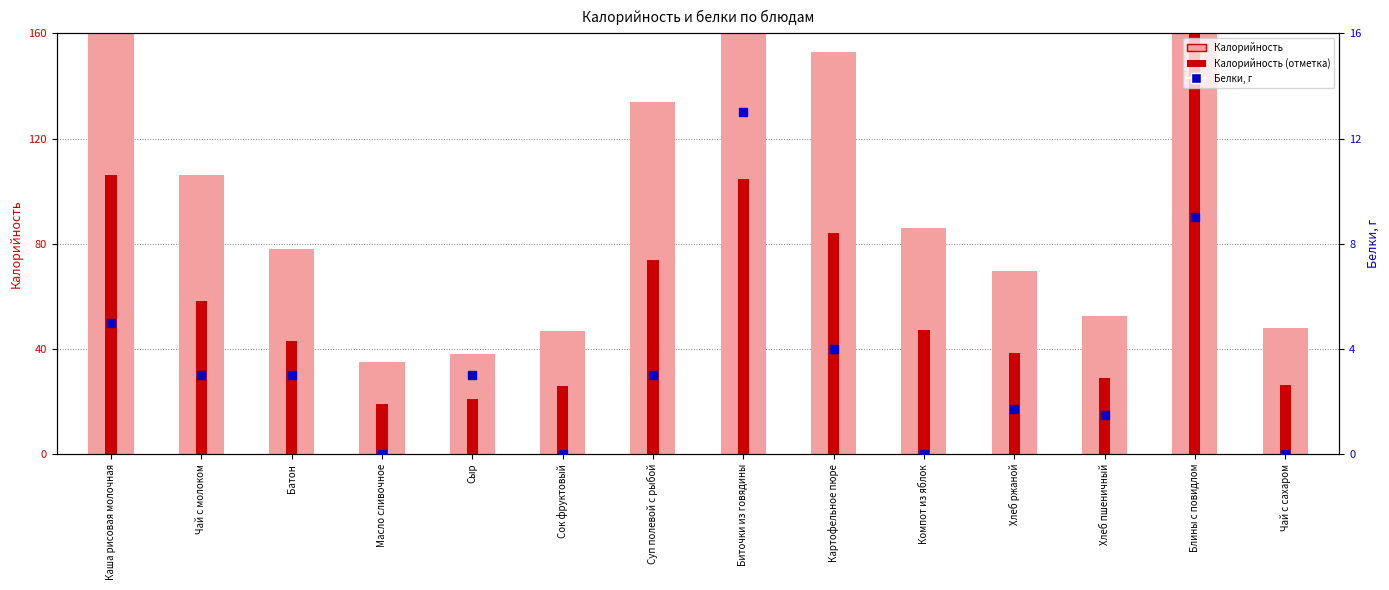

What is the label of the 12th bar from the right?

Батон